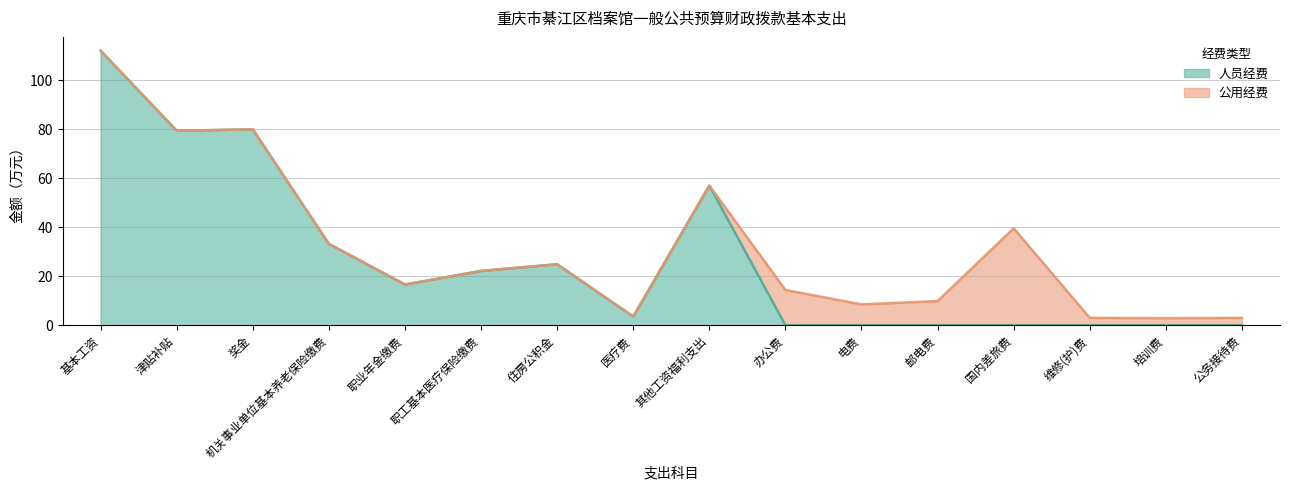

Reading right to left, list all the values displayed in this chart.

0.0	0.0	0.0	0.0	0.0	0.0	0.0	57.1	3.5	24.9	22.2	16.6	33.2	80.0	79.5	112.2